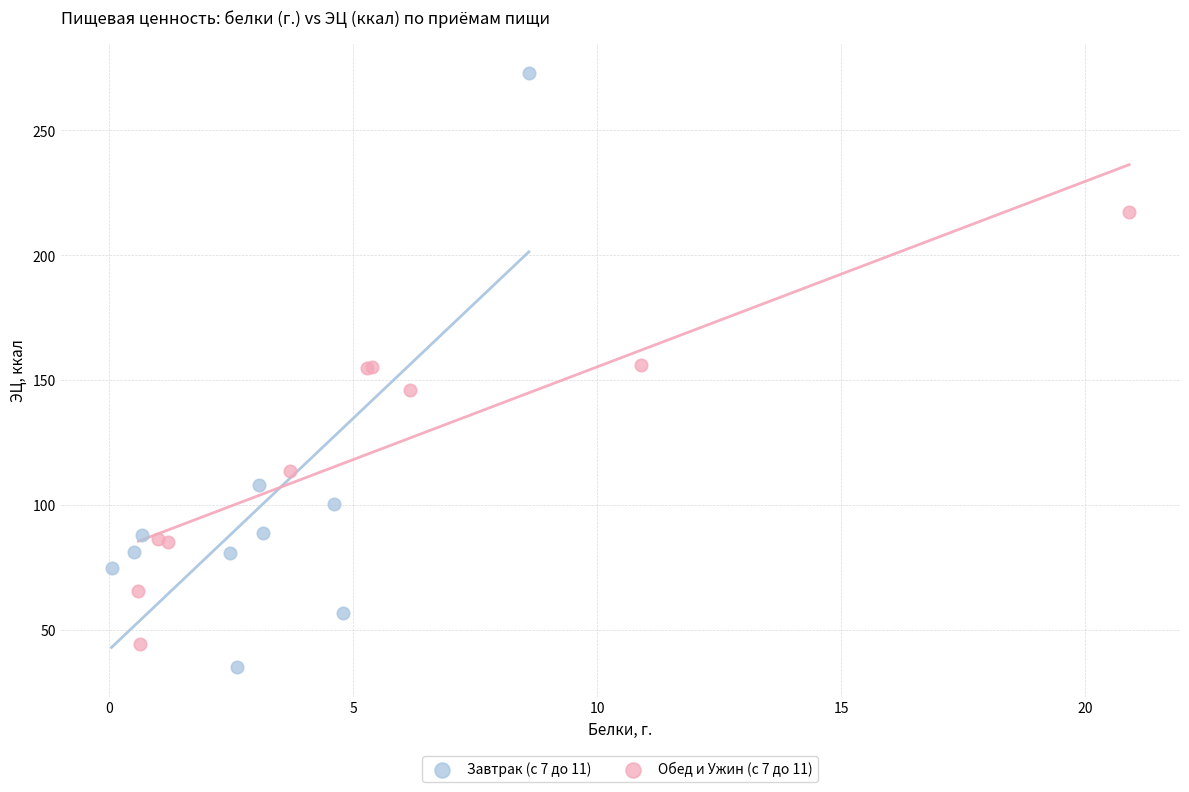

Which series contains the highest Y value?

Завтрак (с 7 до 11)